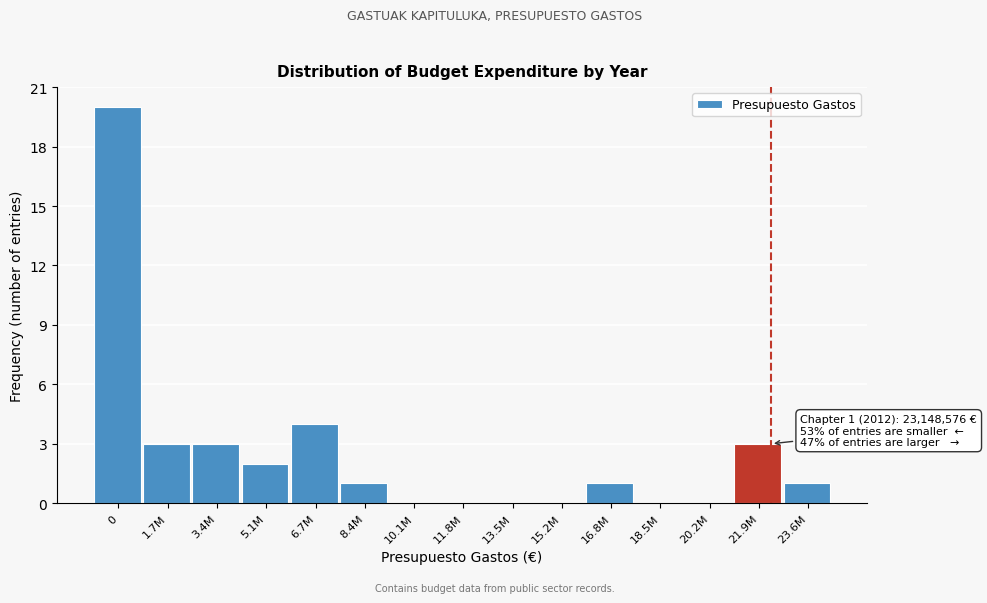

Reading left to right, transcribe all the data shown in this chart.

0=20	1.7M=3	3.4M=3	5.1M=2	6.7M=4	8.4M=1	10.1M=0	11.8M=0	13.5M=0	15.2M=0	16.8M=1	18.5M=0	20.2M=0	21.9M=3	23.6M=1